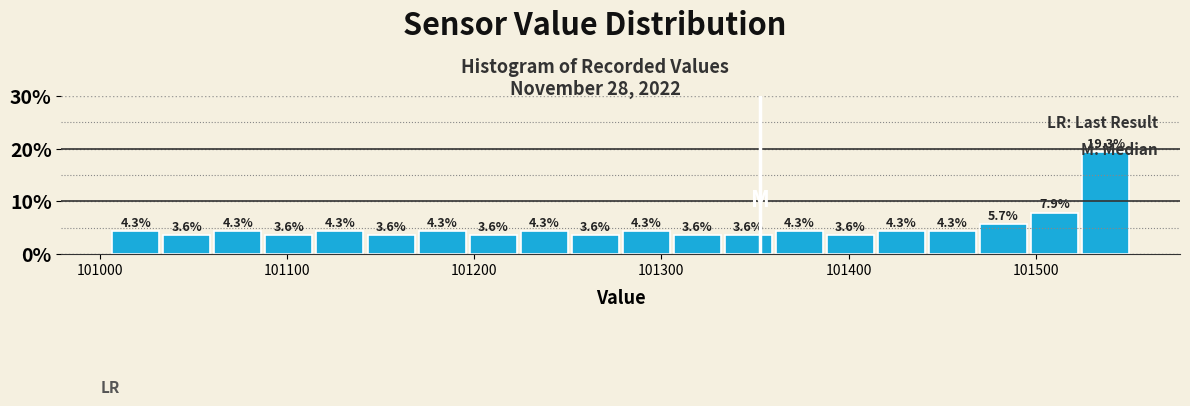

Read against the x-axis, roughly where is the centre of the tallest bar?

101540